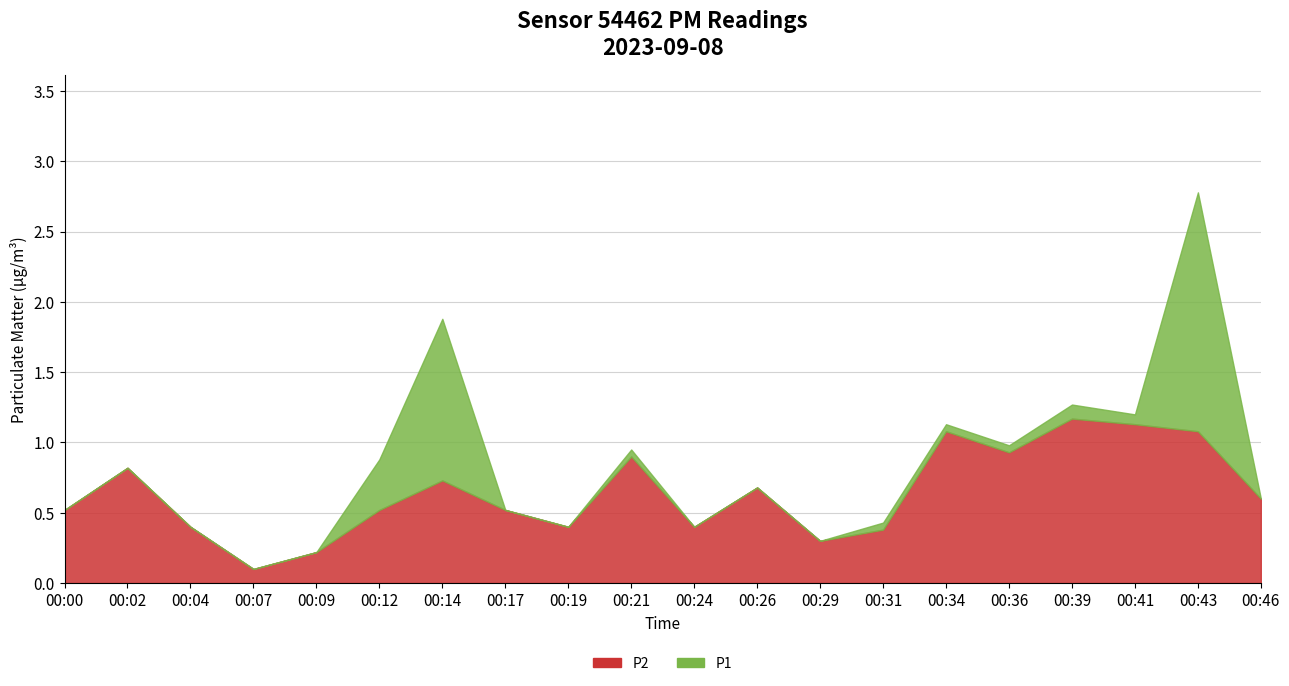

In P1, how many points are lower than both neighbors (excluding endpoints)?

6